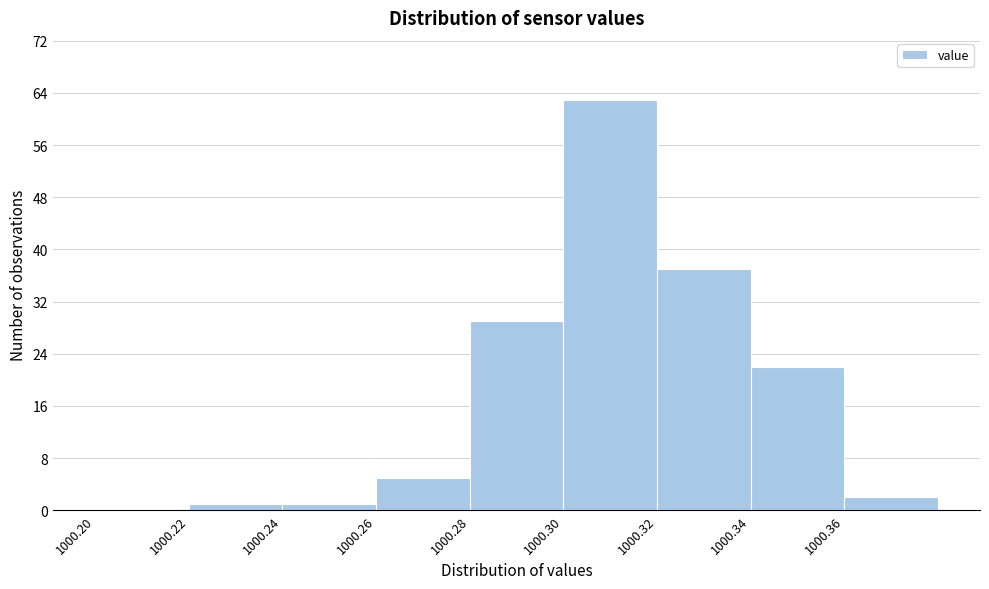

Reading left to right, transcribe this chart: for each bar, give the range it covers on the x-axis and its height. The values are not printed on the chart, so give them approximately, as read against the axis.

1000.20 to 1000.22: 0
1000.22 to 1000.24: 1
1000.24 to 1000.26: 1
1000.26 to 1000.28: 5
1000.28 to 1000.30: 29
1000.30 to 1000.32: 63
1000.32 to 1000.34: 37
1000.34 to 1000.36: 22
1000.36 to 1000.38: 2